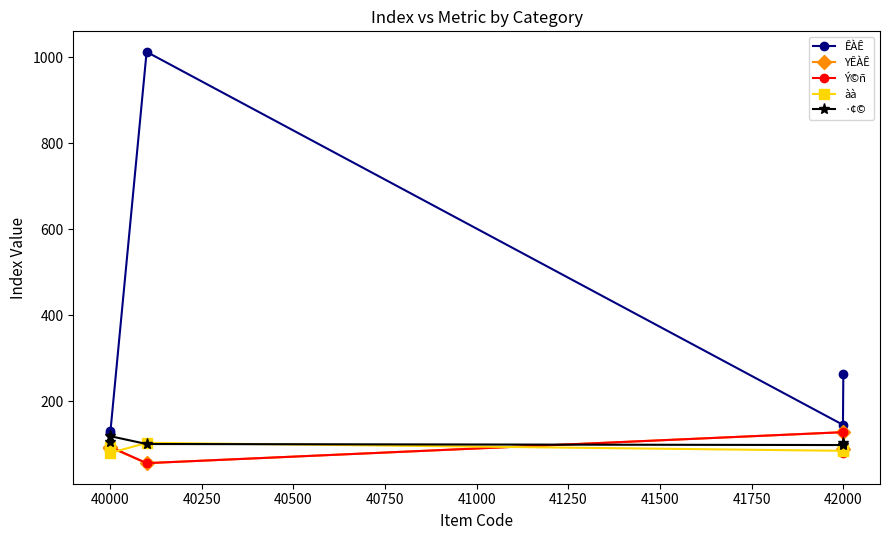

What is the minimum value for YÊÀÊ?

56.5